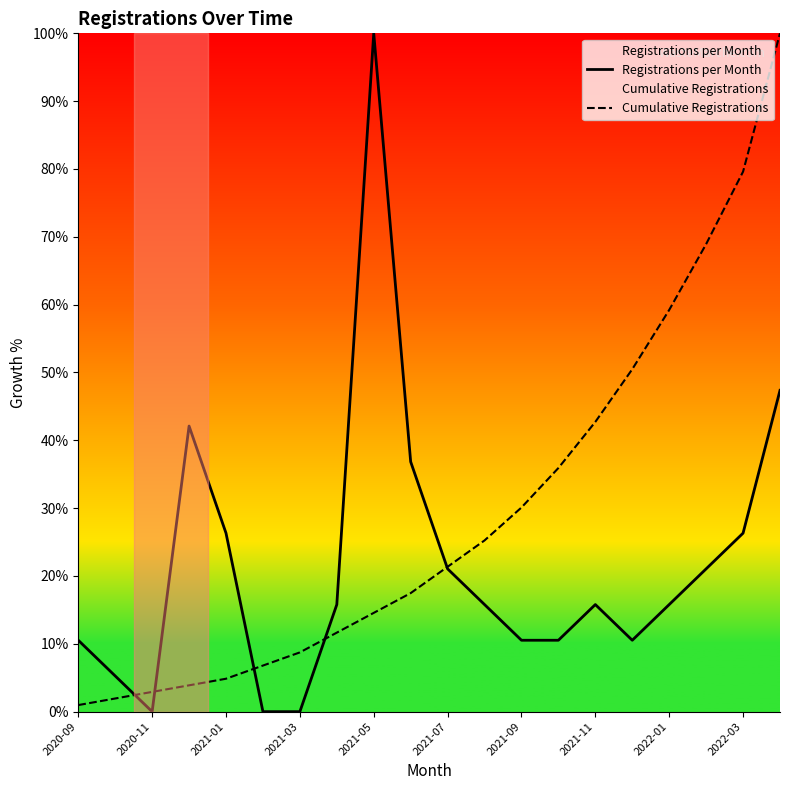

List the series in order of their overall mean, highest first.

Cumulative Registrations, Registrations per Month